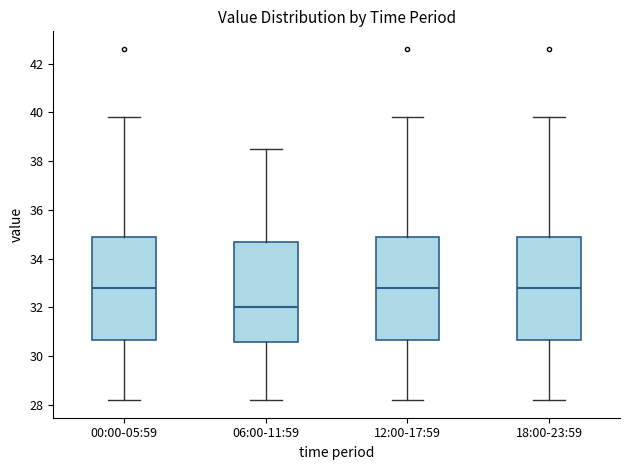

Reading left to right, transcribe this box plot: for each box, give where its median line is, the range the box spans, and where its two whiskers end, as read against the y-axis. The values are not printed on the chart, so give them approximately, as read against the axis.

00:00-05:59: median 32.8, box 30.6 to 35.0, whiskers 28.2 to 39.8
06:00-11:59: median 32.0, box 30.6 to 34.8, whiskers 28.2 to 38.6
12:00-17:59: median 32.8, box 30.6 to 35.0, whiskers 28.2 to 39.8
18:00-23:59: median 32.8, box 30.6 to 35.0, whiskers 28.2 to 39.8